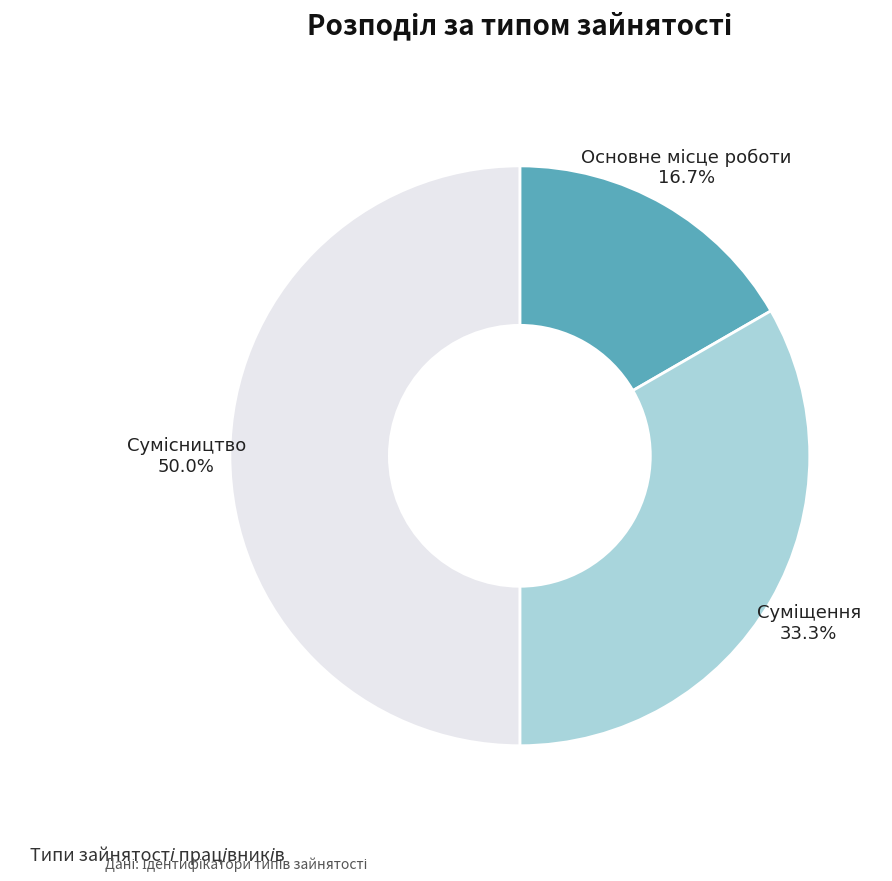

Which has a higher value, Основне місце роботи or Суміщення?

Суміщення